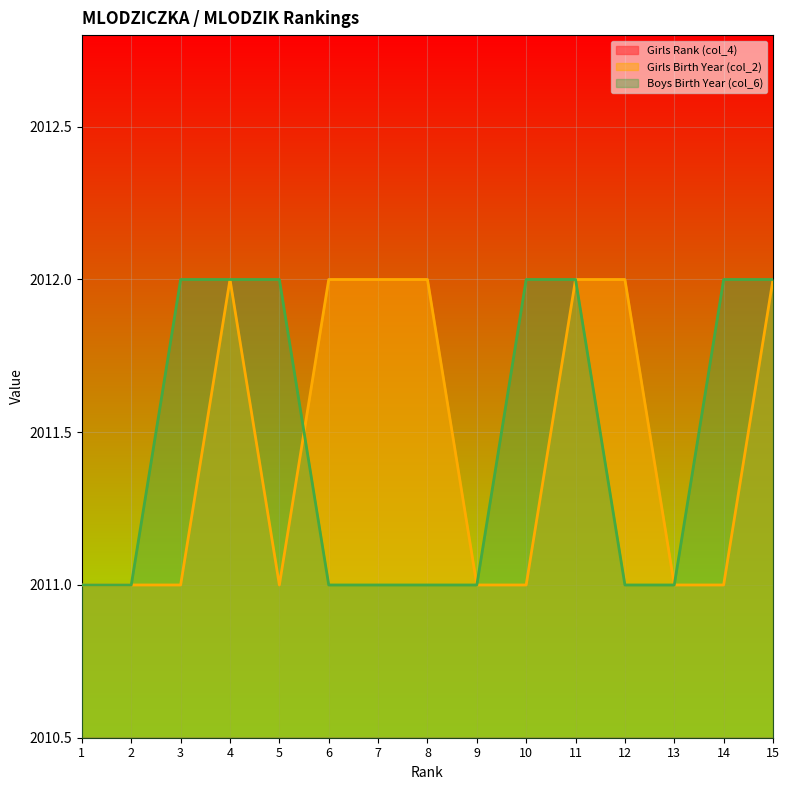

What are all the series names shown in the legend?

Girls Rank (col_4), Girls Birth Year (col_2), Boys Birth Year (col_6)